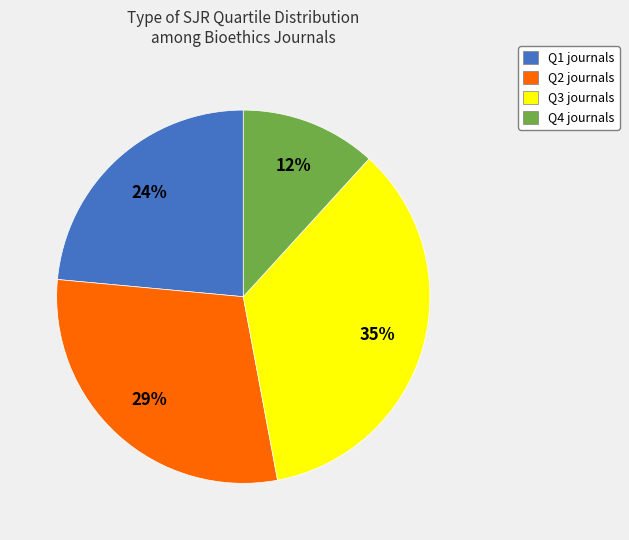

Is the sum of Q4 journals and Q1 journals greater than half?

No